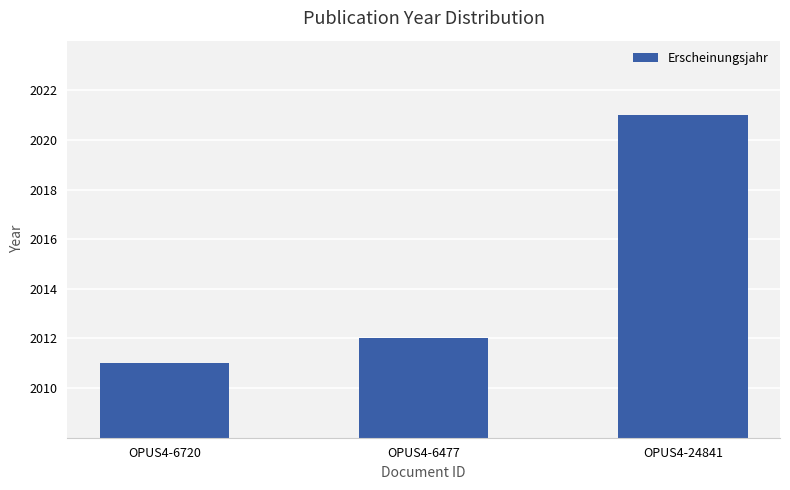

Reading left to right, transcribe all the data shown in this chart.

2011	2012	2021